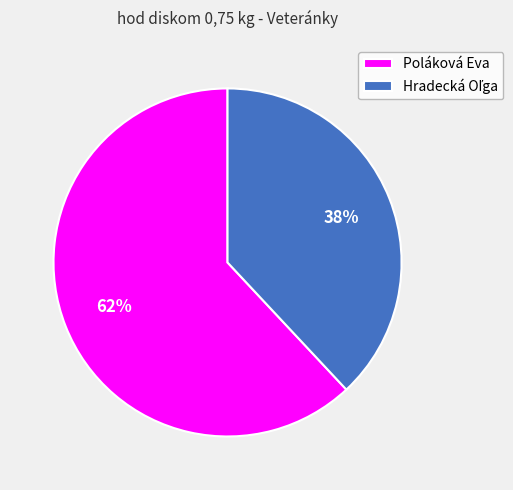

True or false: Poláková Eva accounts for 76% of the total.

False